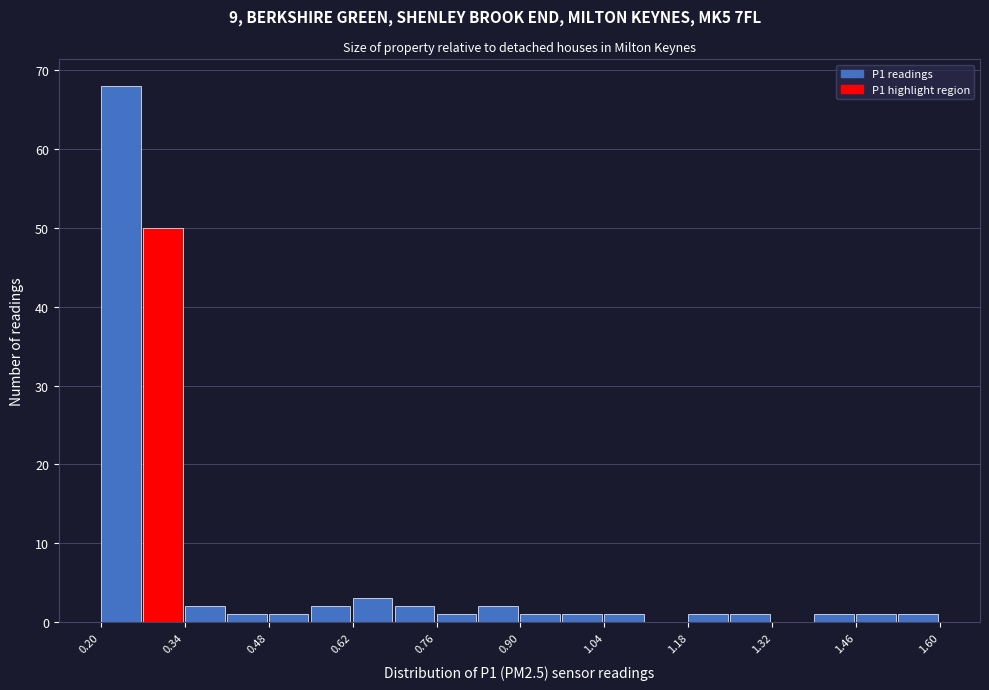

Around what value on the x-axis is the tallest bar? Give the approximate position of its centre, as read against the axis.

0.24